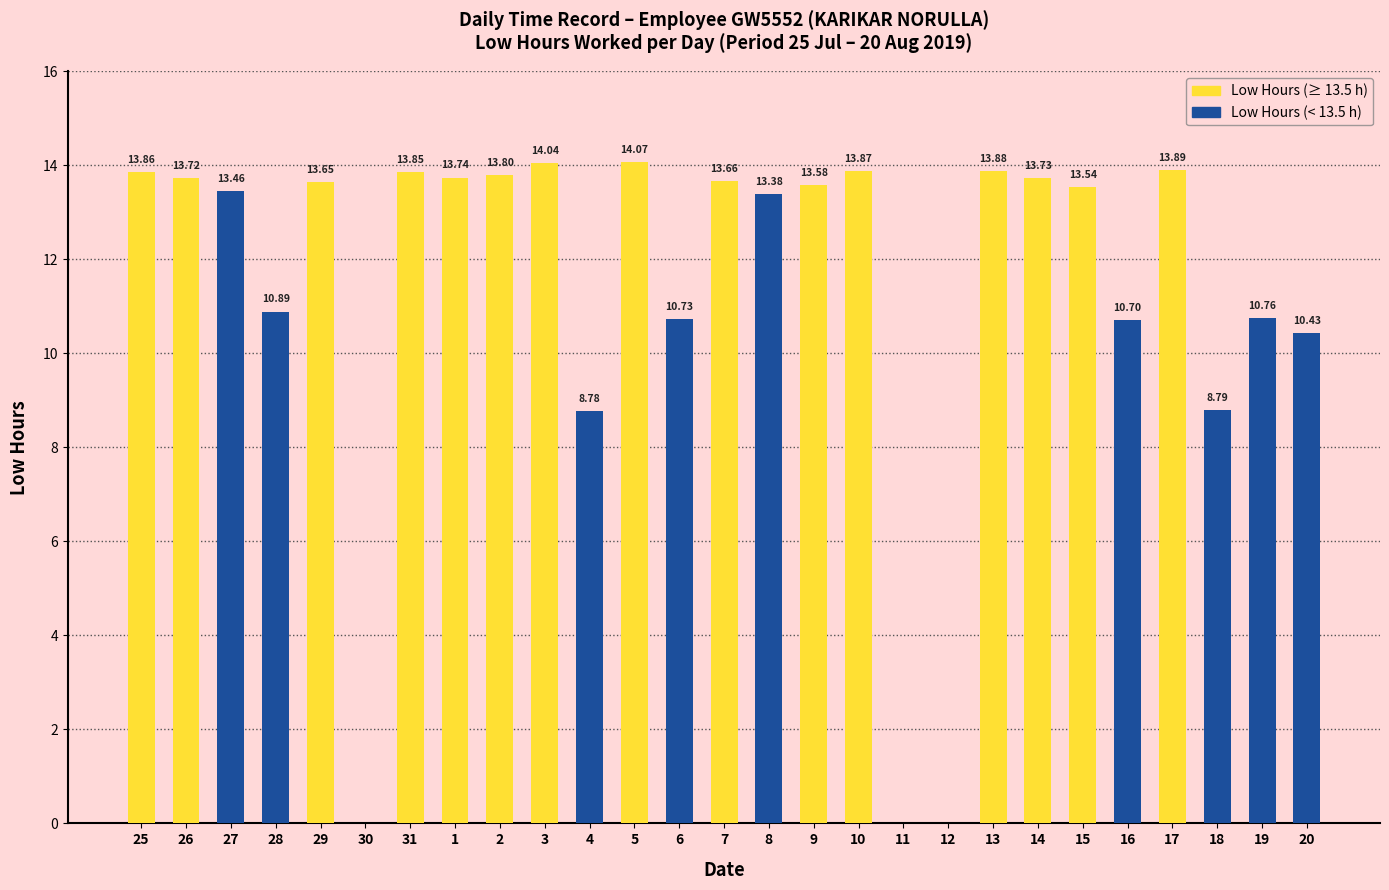

What is the change in value from 27 to 20?

-3.0